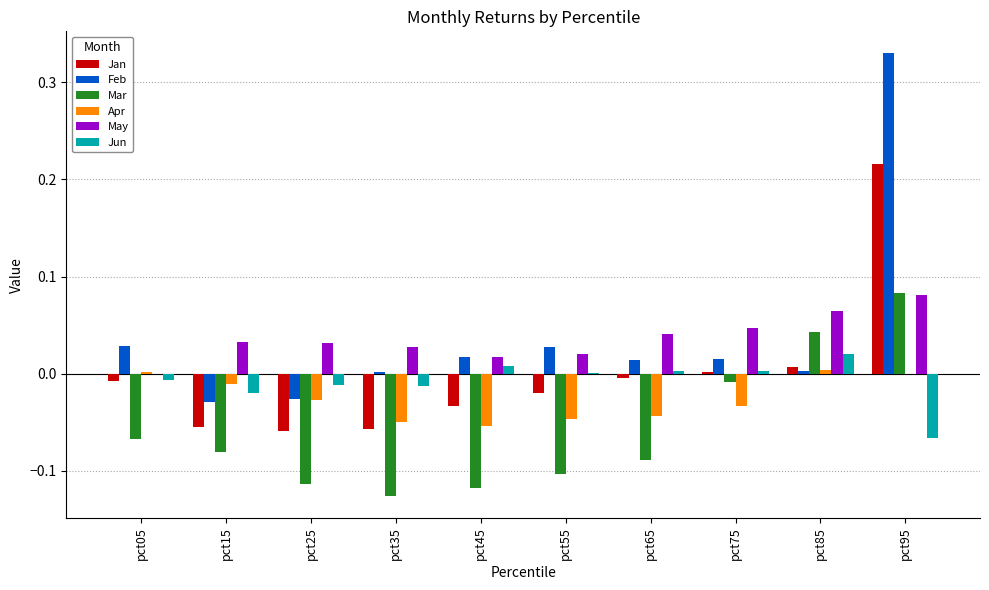

How many data points in Mar are above 0?

2